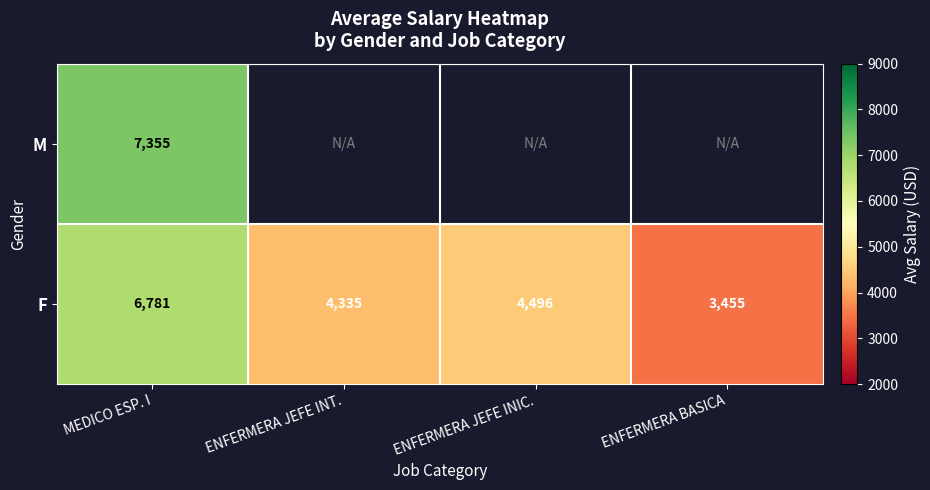

Which category has the highest value in the F series?

MEDICO ESP. I